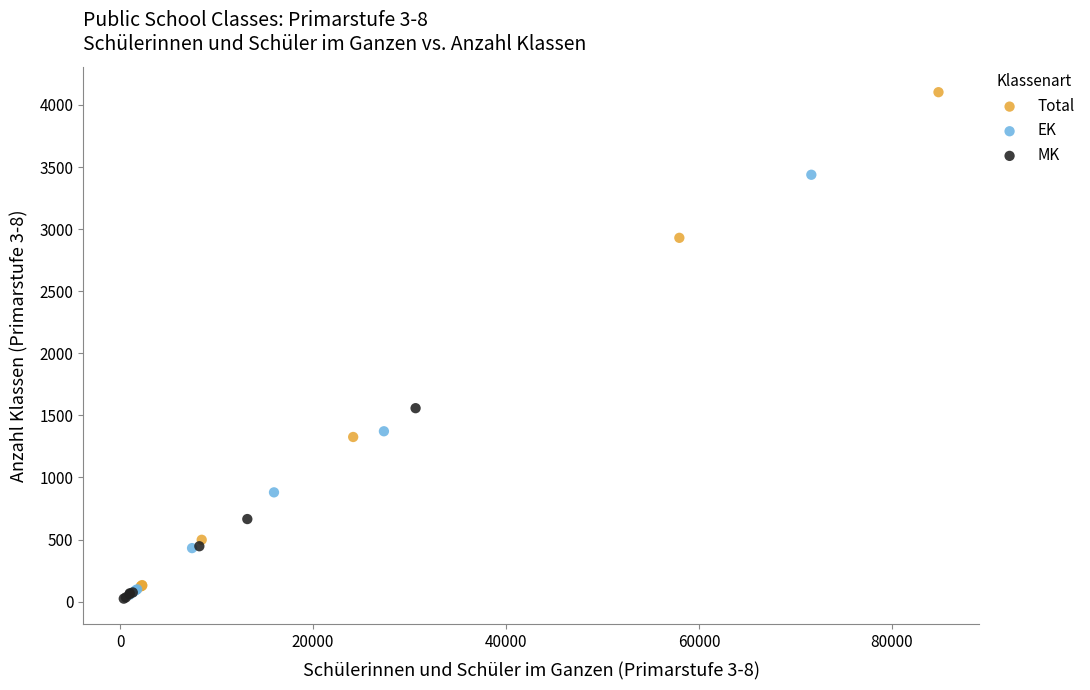

Which series contains the highest Y value?

Total